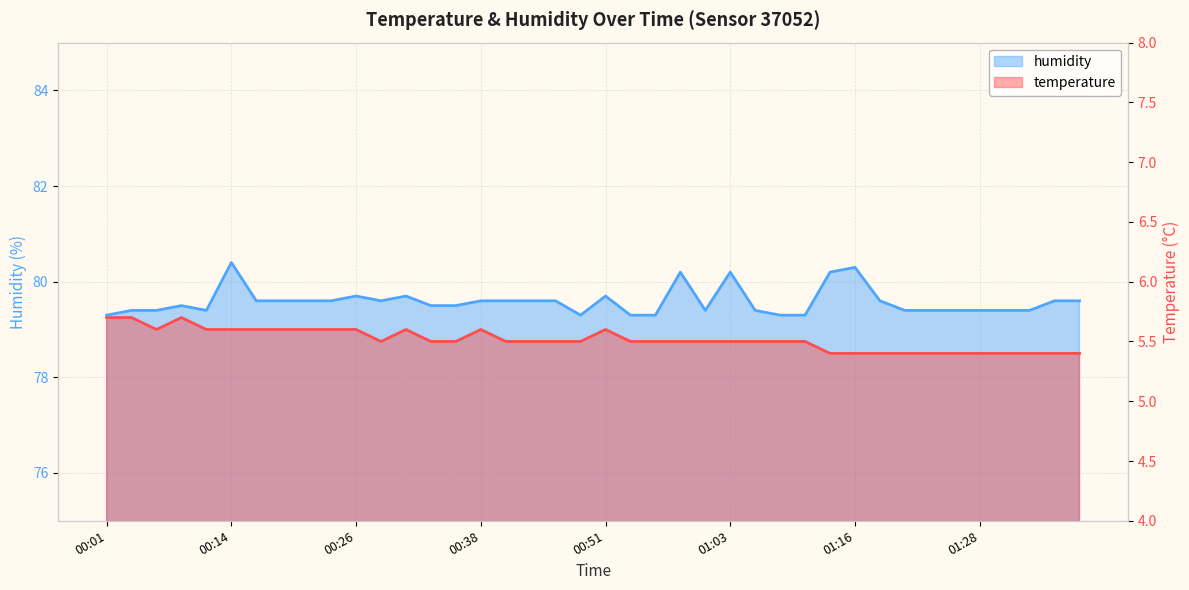

Rank the series at 00:31 from highest to lowest value.

humidity, temperature